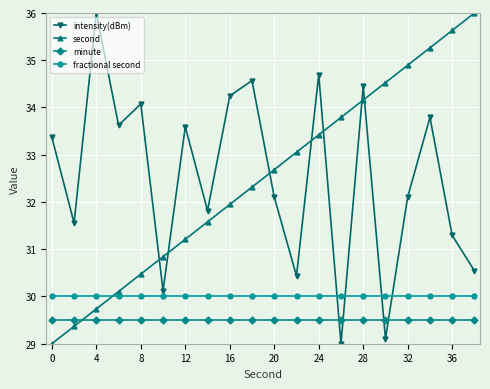

Count the number of data series in this chart.

4